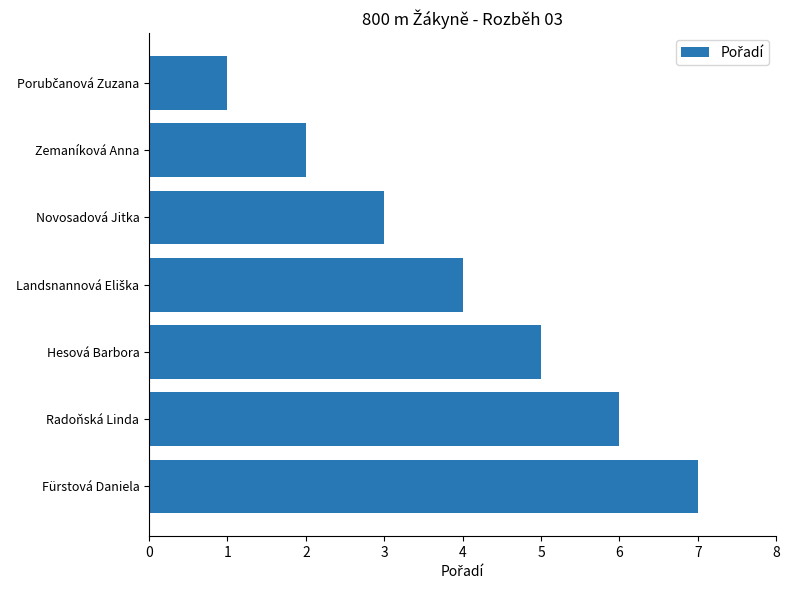

Approximately how many times larger is the value at Radoňská Linda compared to Fürstová Daniela?

0.9